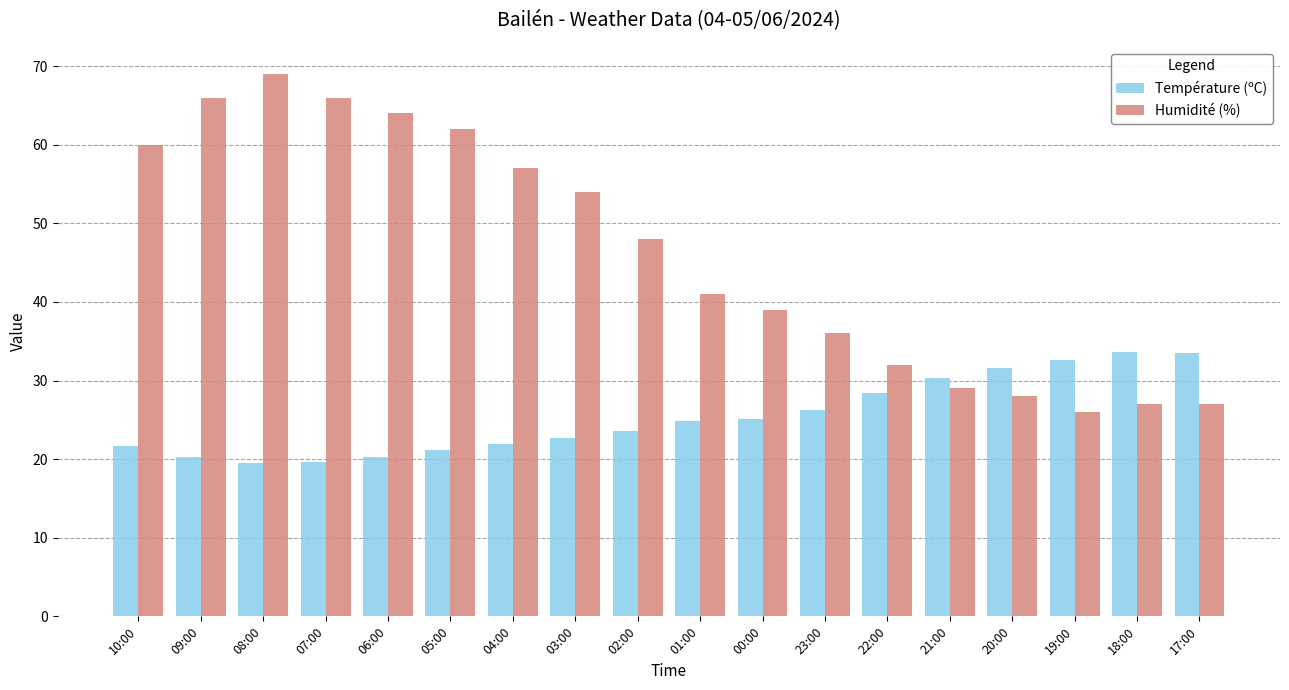

Which series has the largest total across all categories?

Humidité (%)